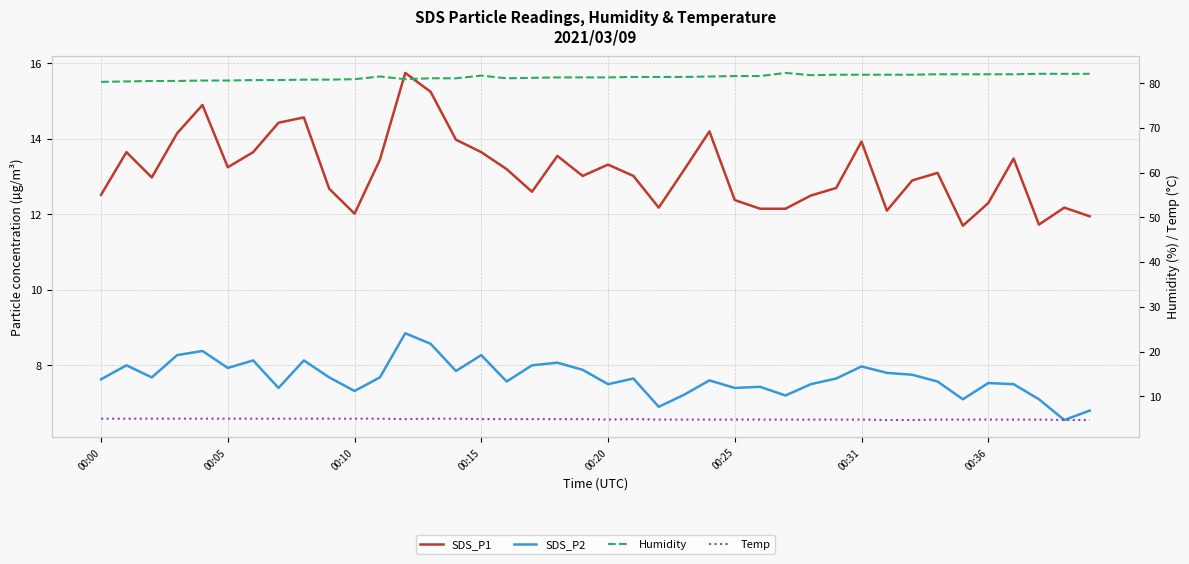

Is this an area chart (filled region under the line)?

No